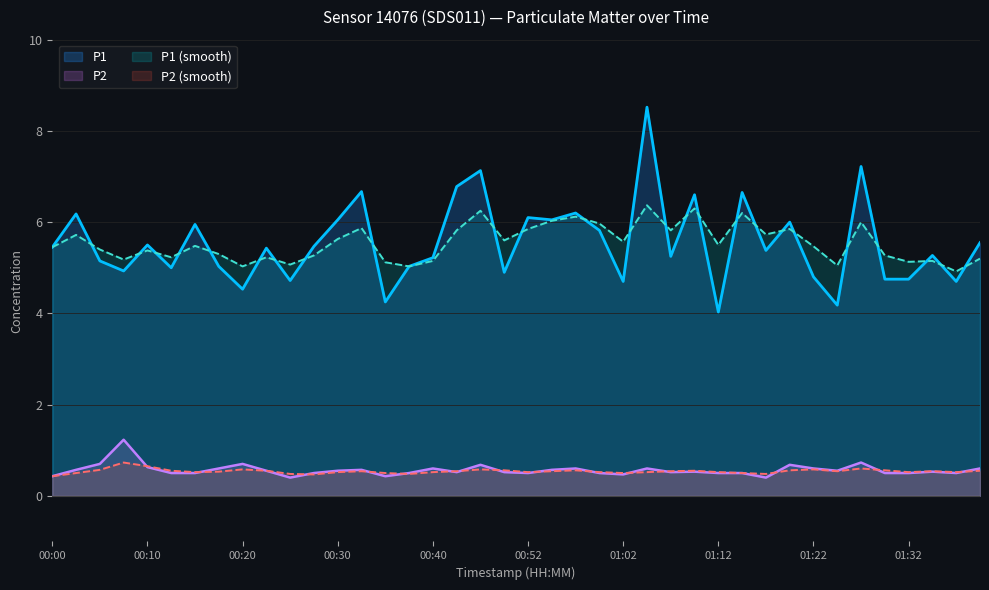

Rank the series at 01:35 from highest to lowest value.

P1, P1_smooth, P2_smooth, P2